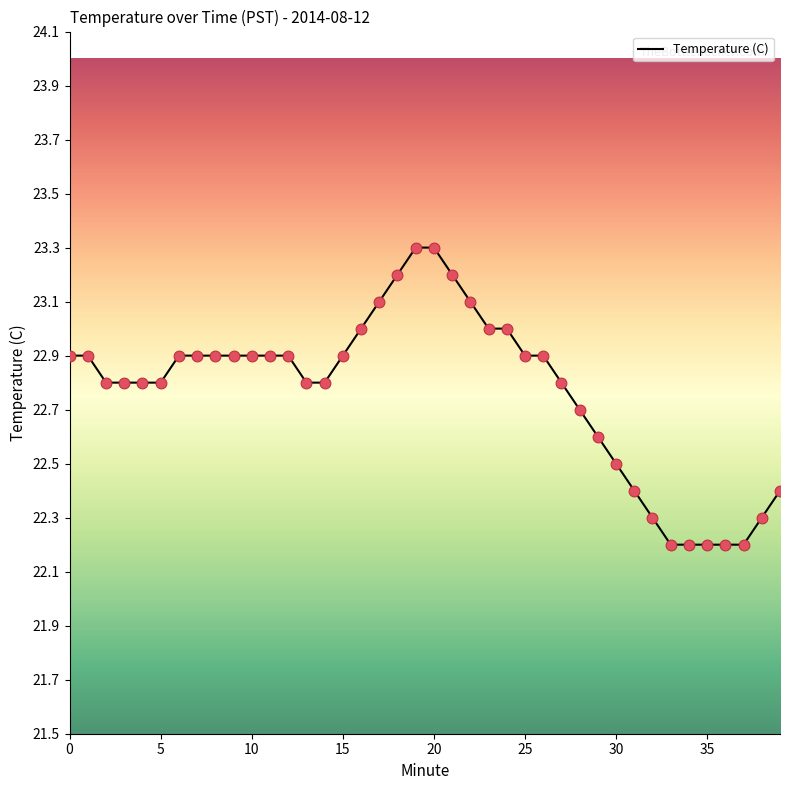

What is the difference between the maximum and minimum values?

1.1